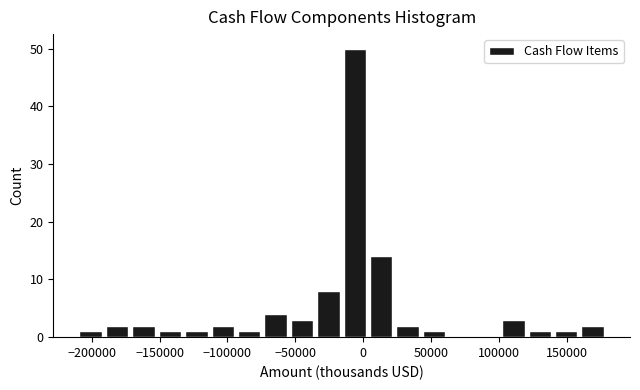

Around what value on the x-axis is the tallest bar? Give the approximate position of its centre, as read against the axis.

-5000